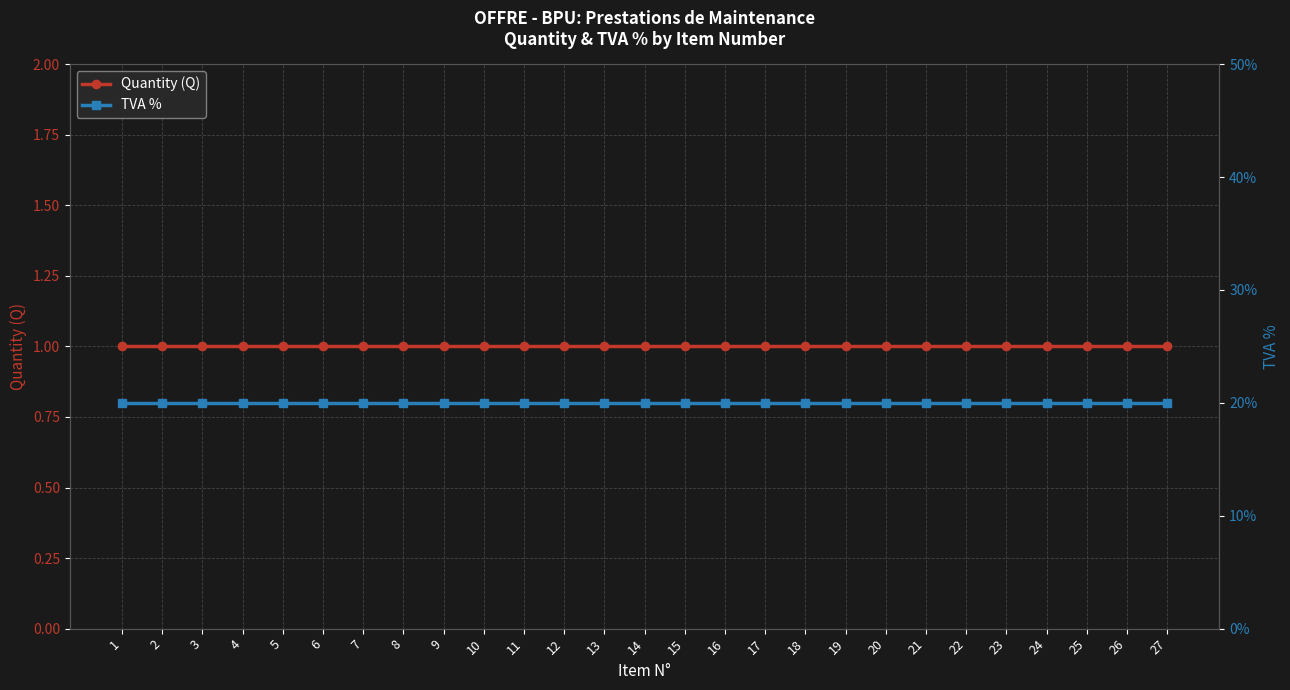

Reading left to right, list all the values displayed in this chart.

Quantity (Q): 1.0	1.0	1.0	1.0	1.0	1.0	1.0	1.0	1.0	1.0	1.0	1.0	1.0	1.0	1.0	1.0	1.0	1.0	1.0	1.0	1.0	1.0	1.0	1.0	1.0	1.0	1.0
TVA %: 0.2	0.2	0.2	0.2	0.2	0.2	0.2	0.2	0.2	0.2	0.2	0.2	0.2	0.2	0.2	0.2	0.2	0.2	0.2	0.2	0.2	0.2	0.2	0.2	0.2	0.2	0.2